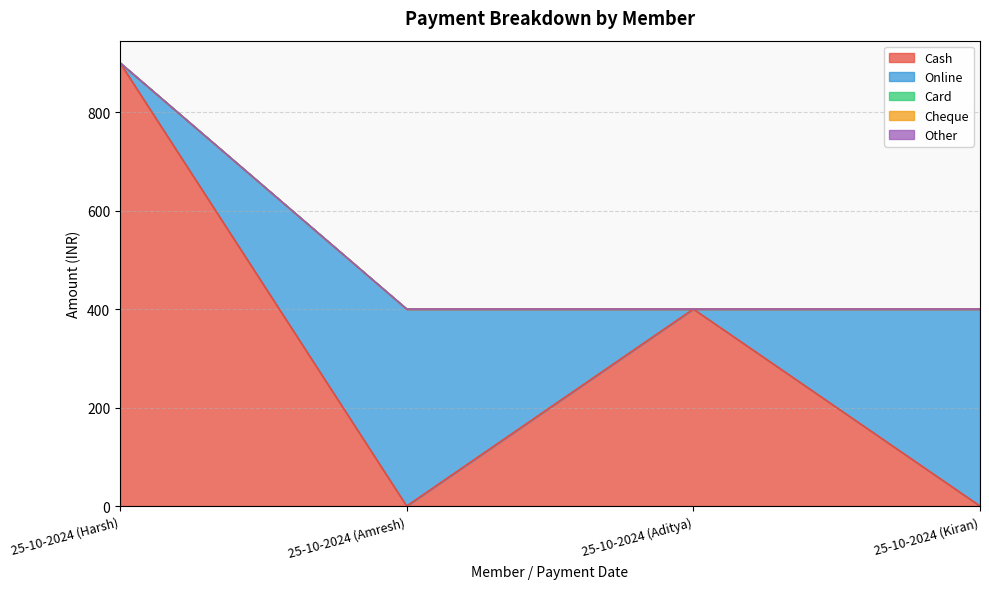

At which label is Online closest to 200?

25-10-2024 (Harsh)